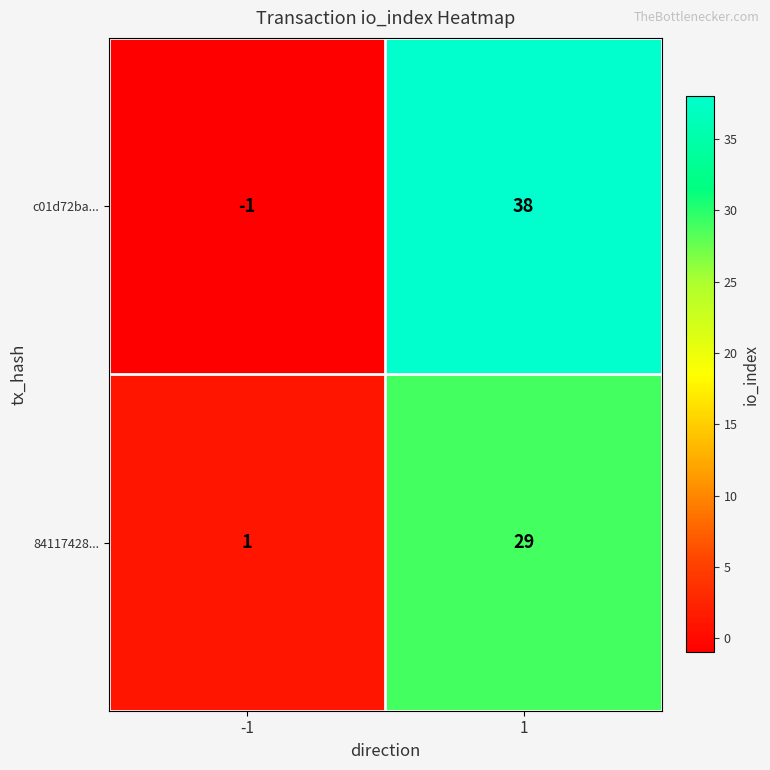

Is it true that c01d72ba... equals 68 at 1?

False